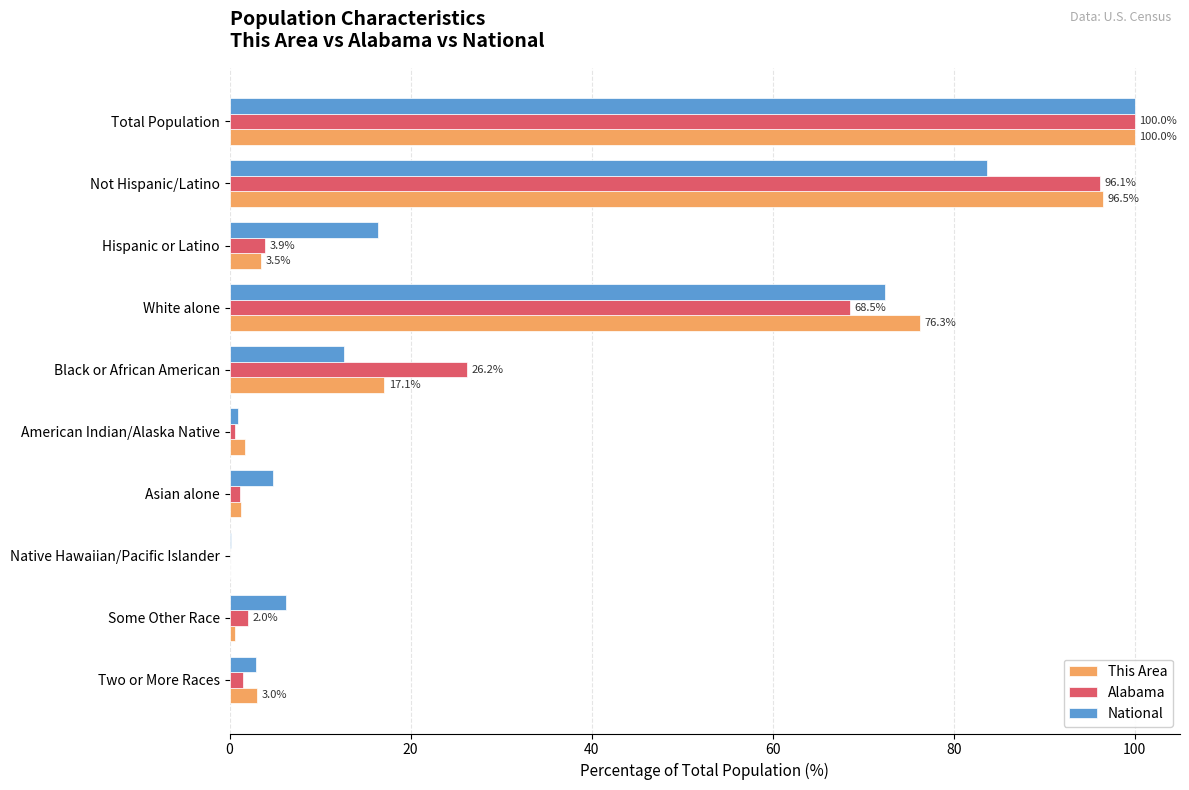

Count the number of data series in this chart.

3